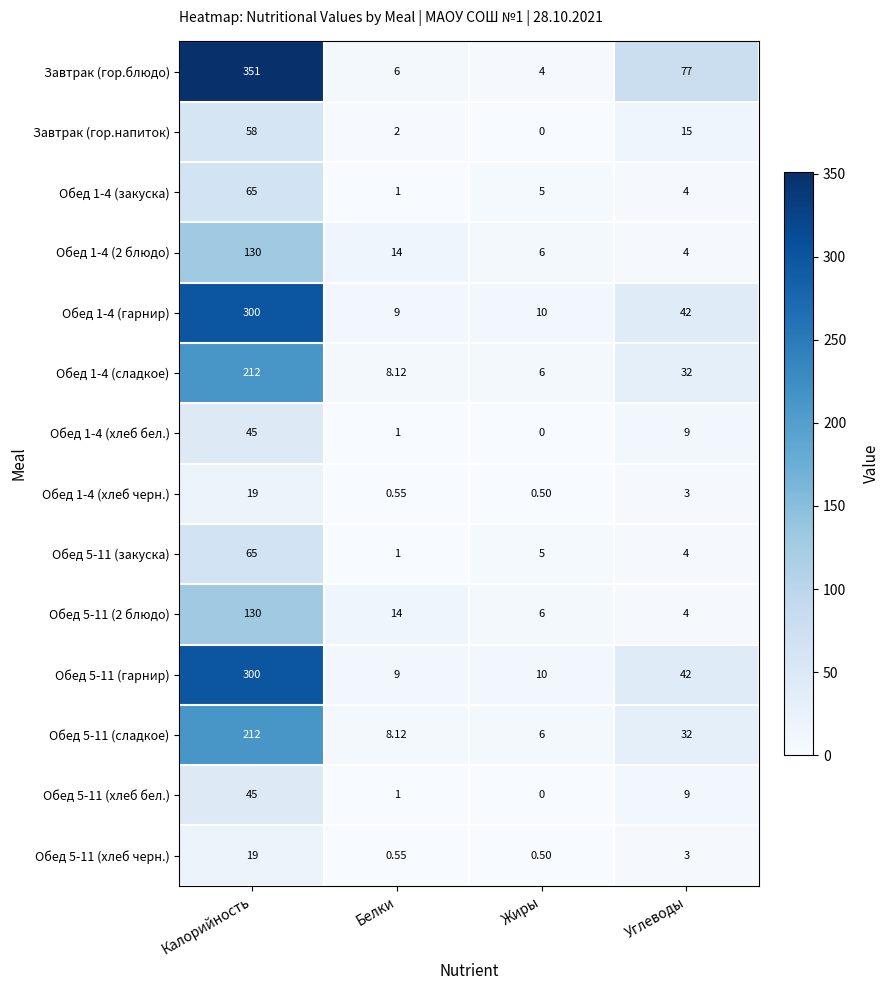

Which series has the widest spread of values?

Завтрак (гор.блюдо)